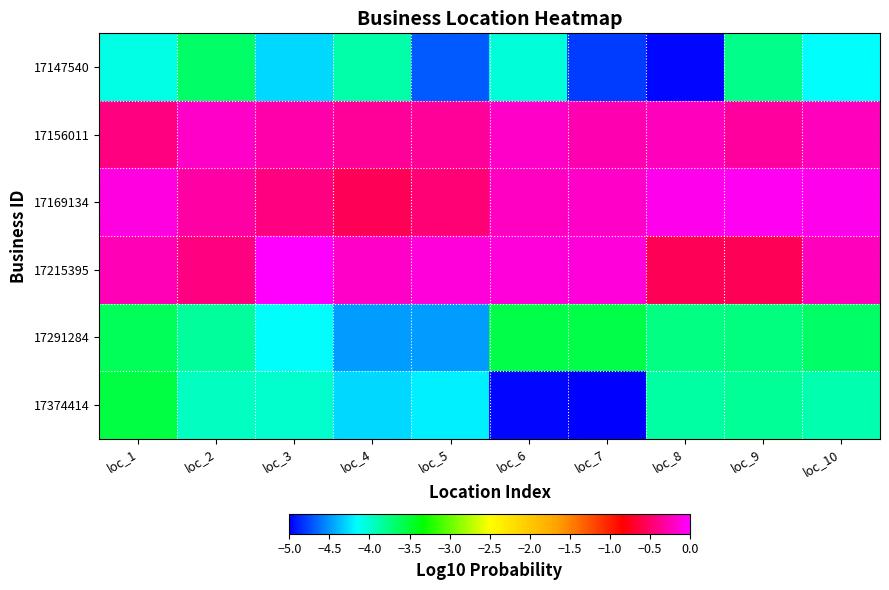

Reading left to right, transcribe all the data shown in this chart.

17147540: loc_1=-4.1	loc_2=-3.7	loc_3=-4.3	loc_4=-3.9	loc_5=-4.7	loc_6=-4.0	loc_7=-4.8	loc_8=-5.0	loc_9=-3.8	loc_10=-4.2
17156011: loc_1=-0.4	loc_2=-0.2	loc_3=-0.3	loc_4=-0.3	loc_5=-0.3	loc_6=-0.2	loc_7=-0.3	loc_8=-0.2	loc_9=-0.3	loc_10=-0.2
17169134: loc_1=-0.1	loc_2=-0.3	loc_3=-0.4	loc_4=-0.6	loc_5=-0.5	loc_6=-0.2	loc_7=-0.2	loc_8=-0.1	loc_9=-0.1	loc_10=-0.1
17215395: loc_1=-0.3	loc_2=-0.4	loc_3=0.0	loc_4=-0.2	loc_5=-0.1	loc_6=-0.1	loc_7=-0.1	loc_8=-0.6	loc_9=-0.6	loc_10=-0.2
17291284: loc_1=-3.6	loc_2=-3.8	loc_3=-4.1	loc_4=-4.5	loc_5=-4.5	loc_6=-3.6	loc_7=-3.6	loc_8=-3.8	loc_9=-3.7	loc_10=-3.7
17374414: loc_1=-3.5	loc_2=-4.0	loc_3=-4.0	loc_4=-4.3	loc_5=-4.2	loc_6=-5.0	loc_7=-5.0	loc_8=-3.9	loc_9=-3.8	loc_10=-3.9